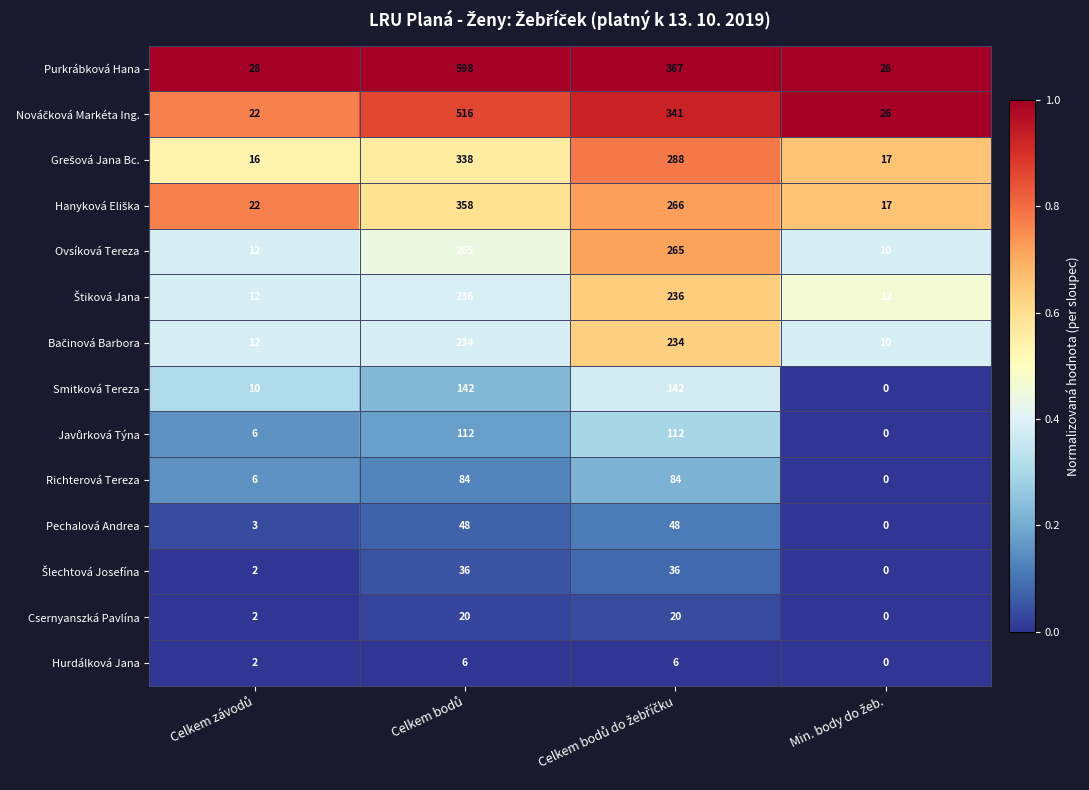

How many categories are shown in the chart?

4